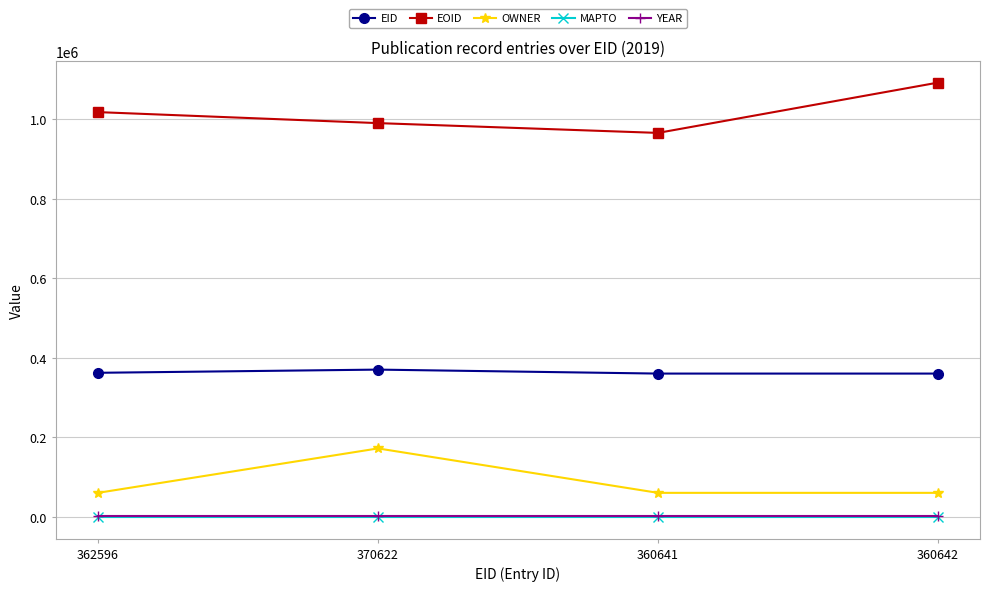

What is the average value of the OWNER series?

88564